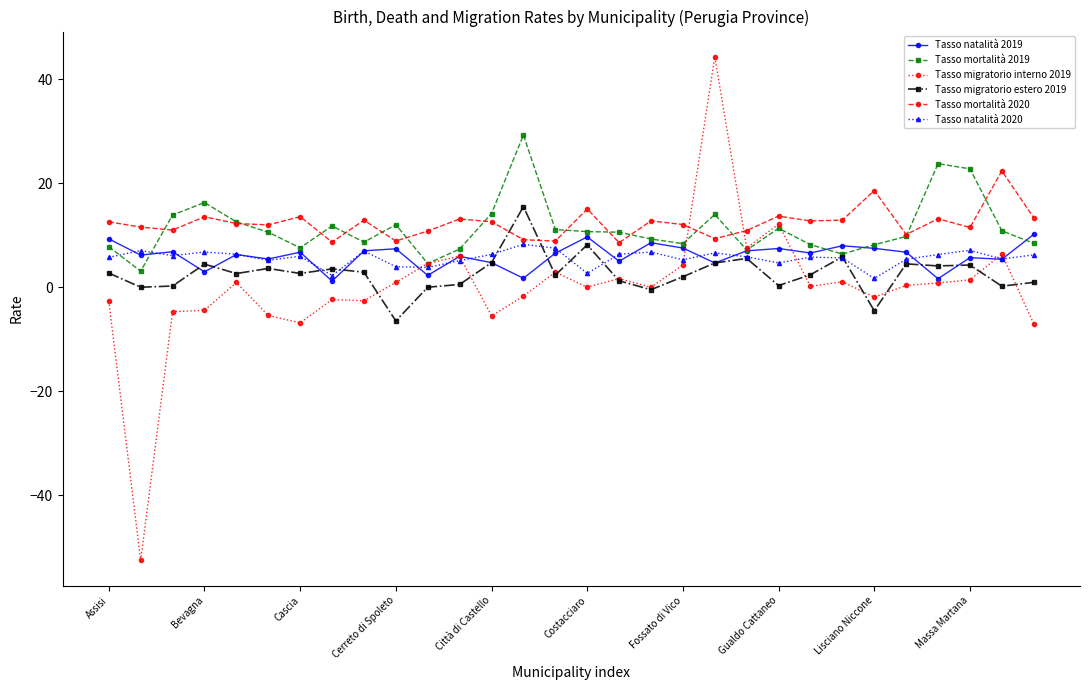

What is the greatest value displayed?

44.3